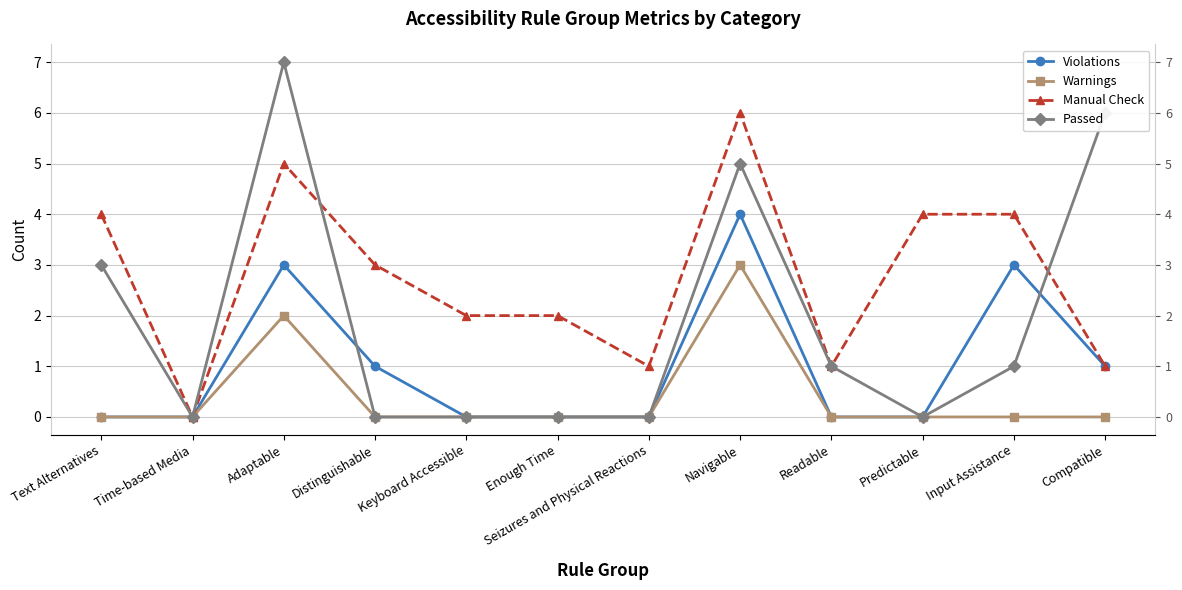

Reading left to right, what are all the values shown in this chart?

Violations: 0	0	3	1	0	0	0	4	0	0	3	1
Warnings: 0	0	2	0	0	0	0	3	0	0	0	0
Manual Check: 4	0	5	3	2	2	1	6	1	4	4	1
Passed: 3	0	7	0	0	0	0	5	1	0	1	6